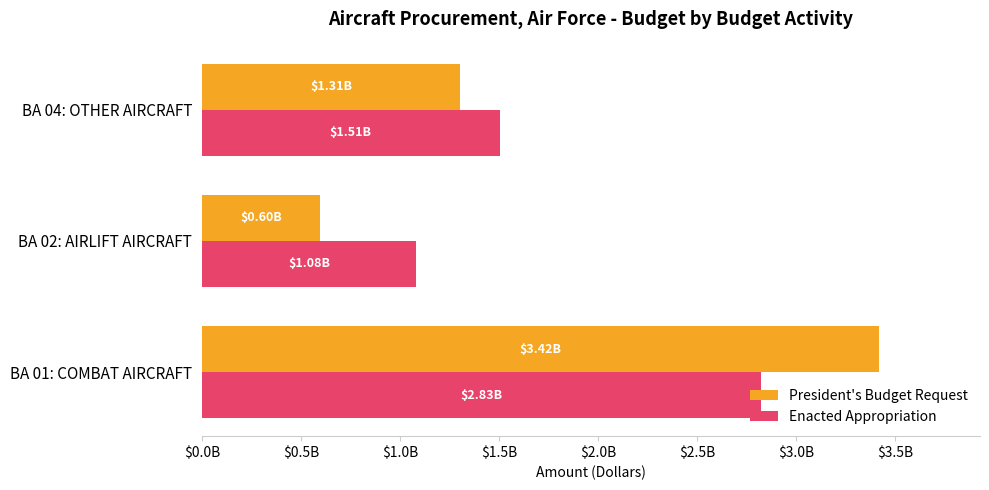

What is the maximum value for Enacted Appropriation?

2825583000